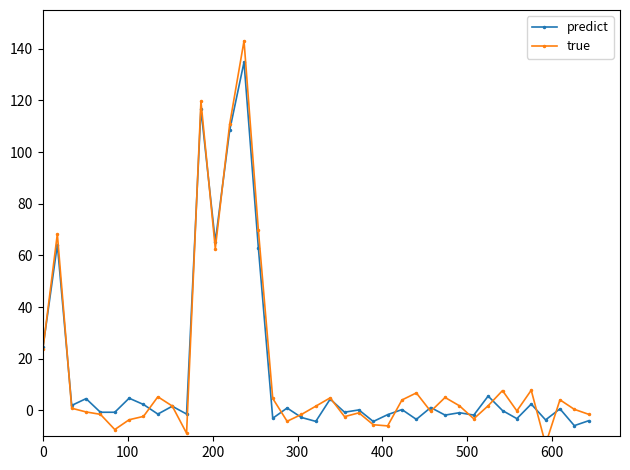

What is the maximum value for predict?

134.8